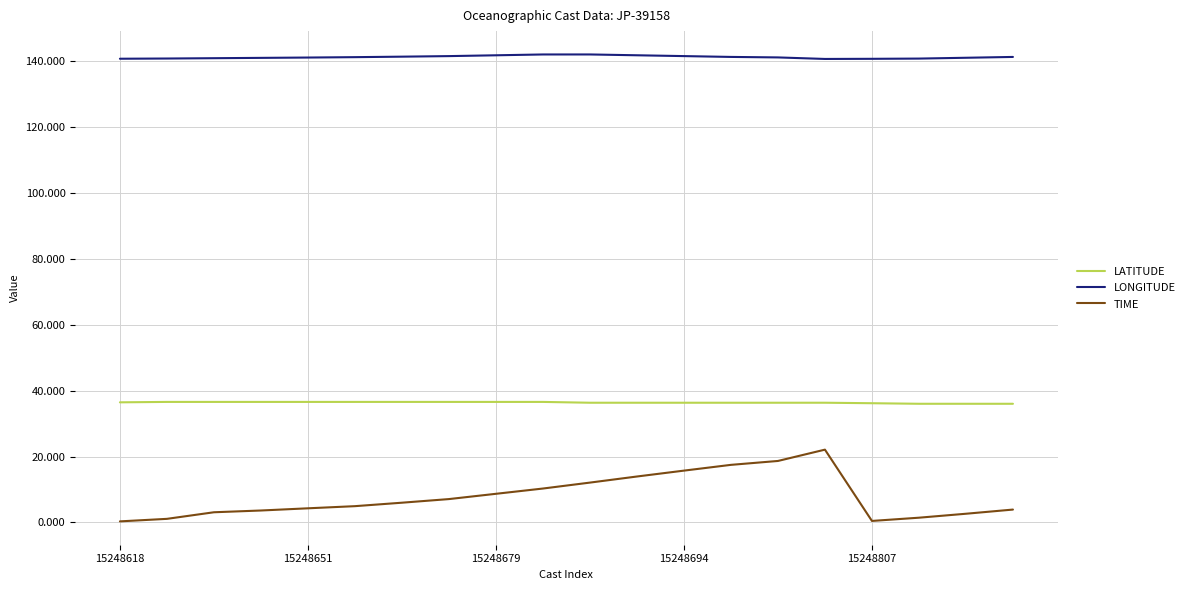

True or false: LONGITUDE and LATITUDE intersect in this chart.

False